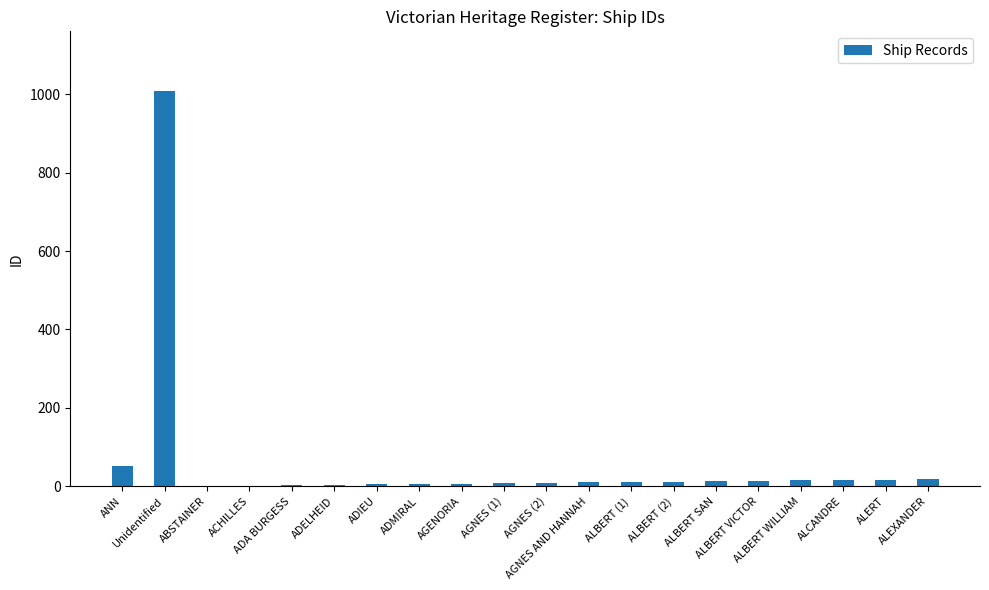

What is the sum of all values?

1231